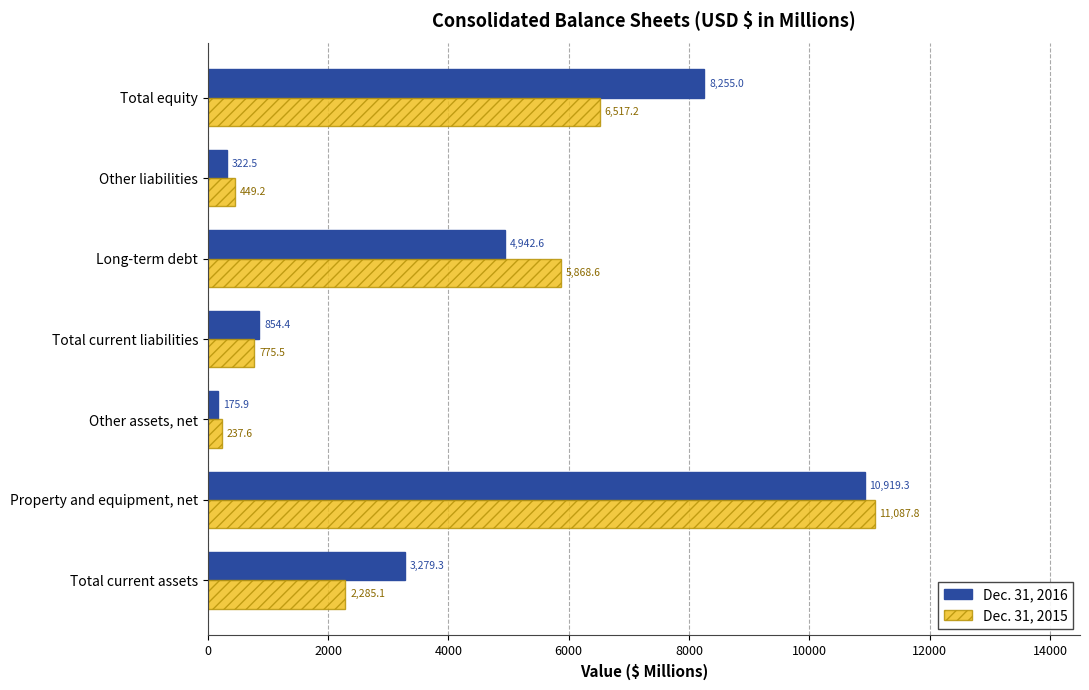

True or false: Dec. 31, 2016 has a value of 4942.6 at Long-term debt.

True